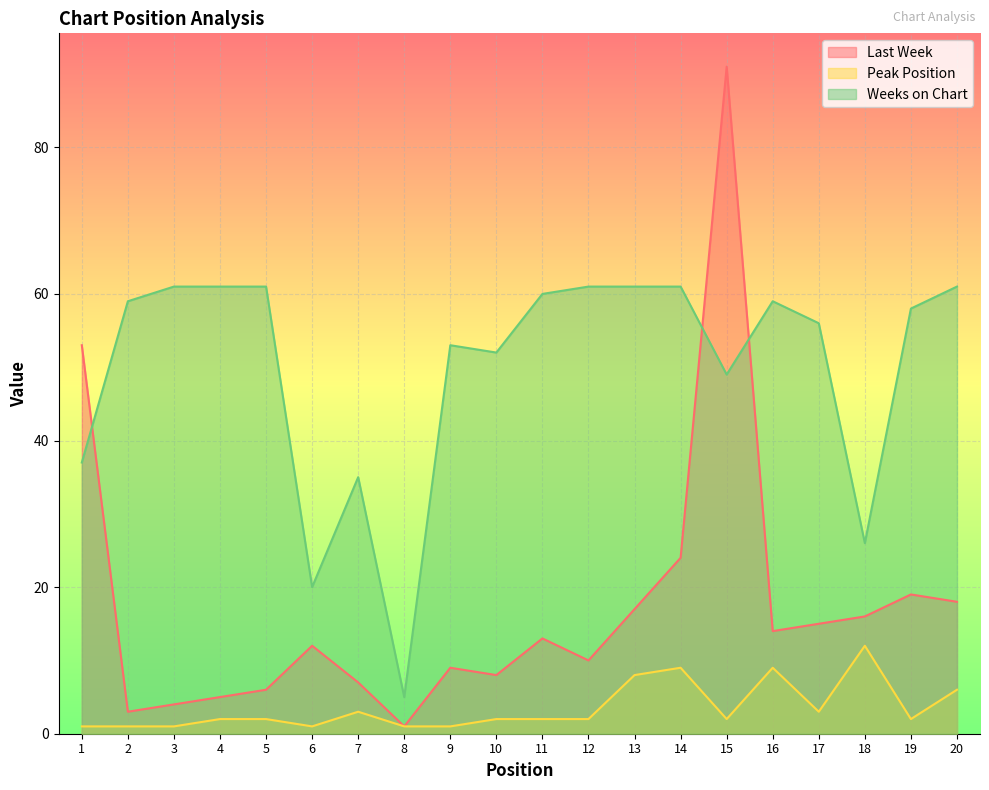

True or false: Last Week and Peak Position cross at least once.

False